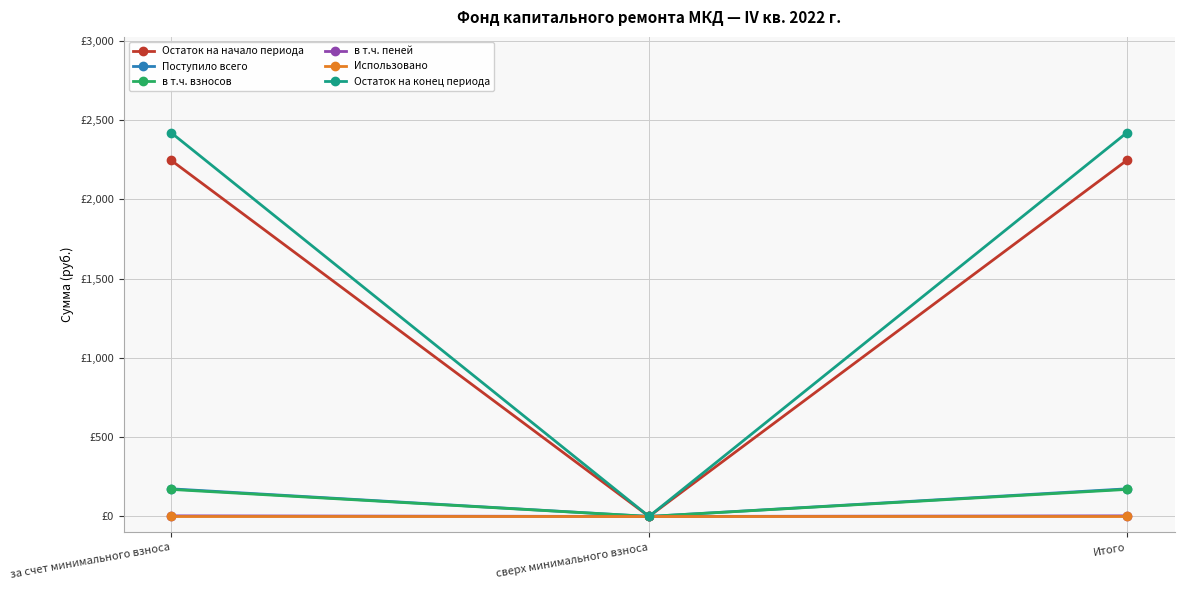

Does the chart have visible grid lines?

Yes